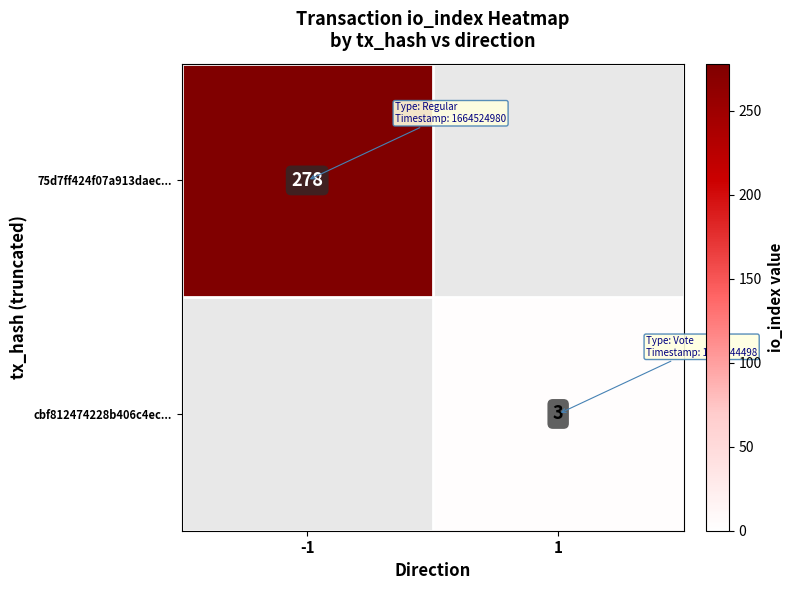

Is it true that 75d7ff424f07a913daec... equals 415 at -1?

False